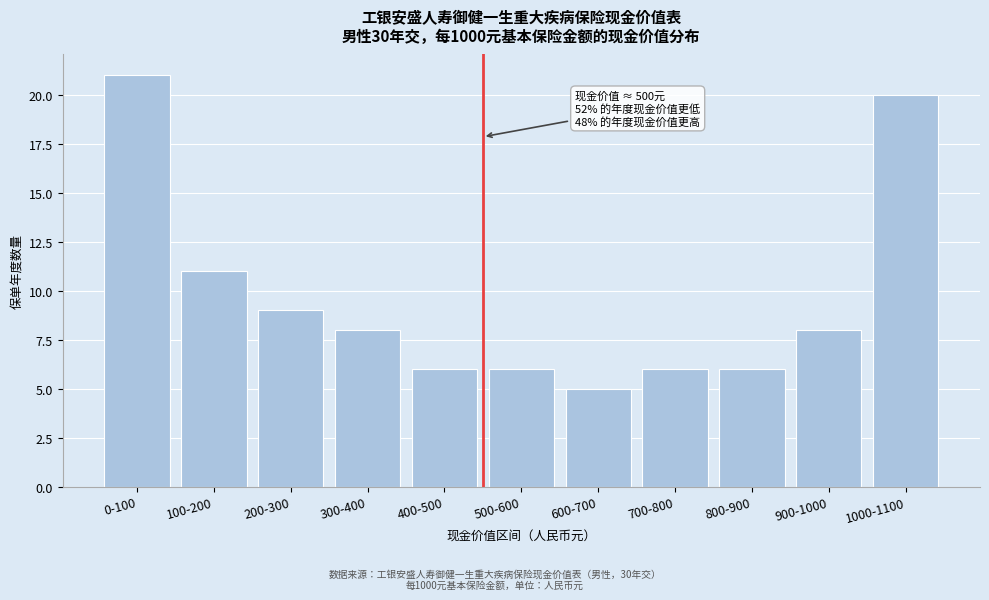

Reading right to left, what are all the values shown in this chart?

1000-1100=20	900-1000=8	800-900=6	700-800=6	600-700=5	500-600=6	400-500=6	300-400=8	200-300=9	100-200=11	0-100=21